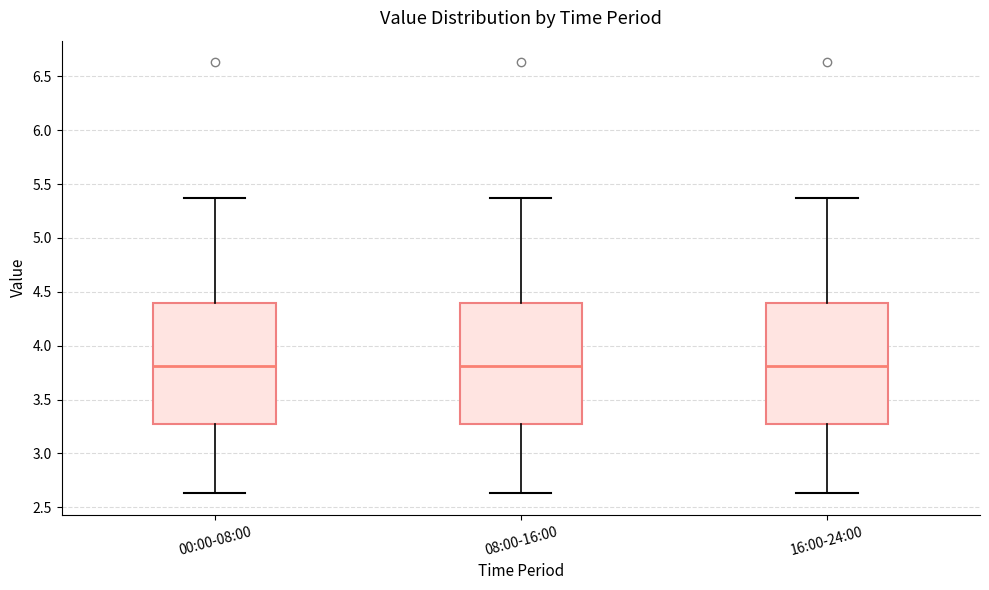

Where does the upper whisker of the box for 16:00-24:00 end on the y-axis? The values are not printed on the chart, so give them approximately, as read against the axis.

5.35